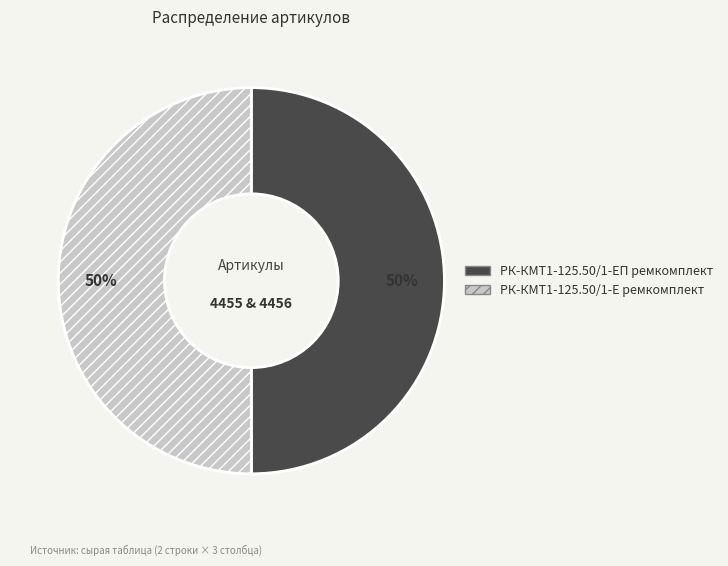

To the nearest percent, what portion does РК-КМТ1-125.50/1-ЕП ремкомплект represent?

50%